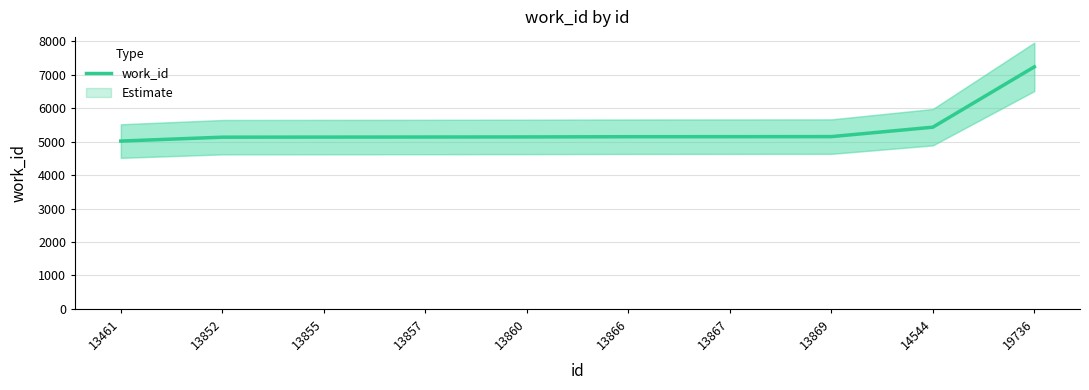

True or false: the data shows 8779 at 13461.

False